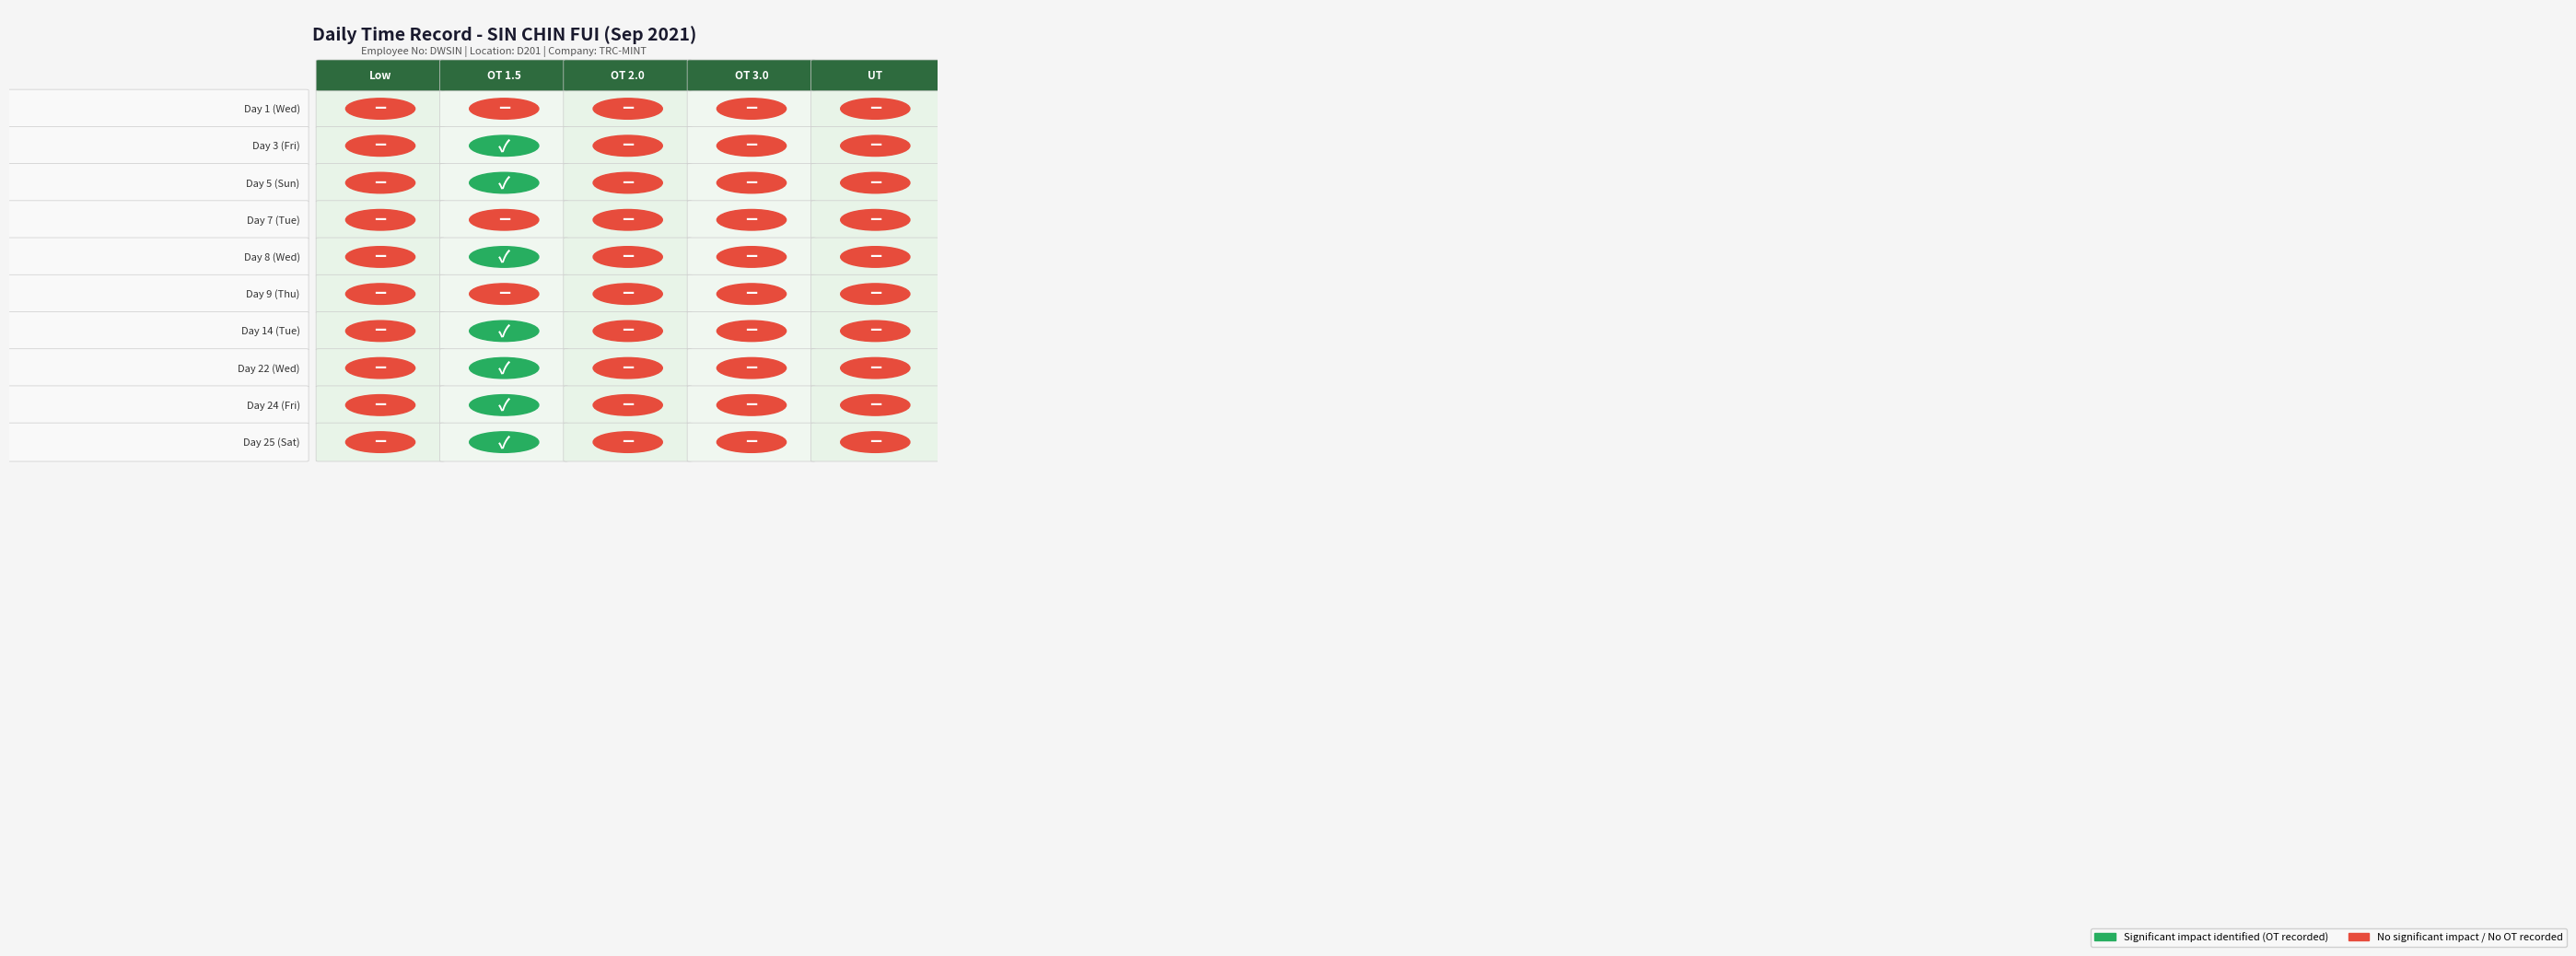

Is the value of Day 24 (Fri) at 1 greater than the value of Day 14 (Tue) at 0?

Yes